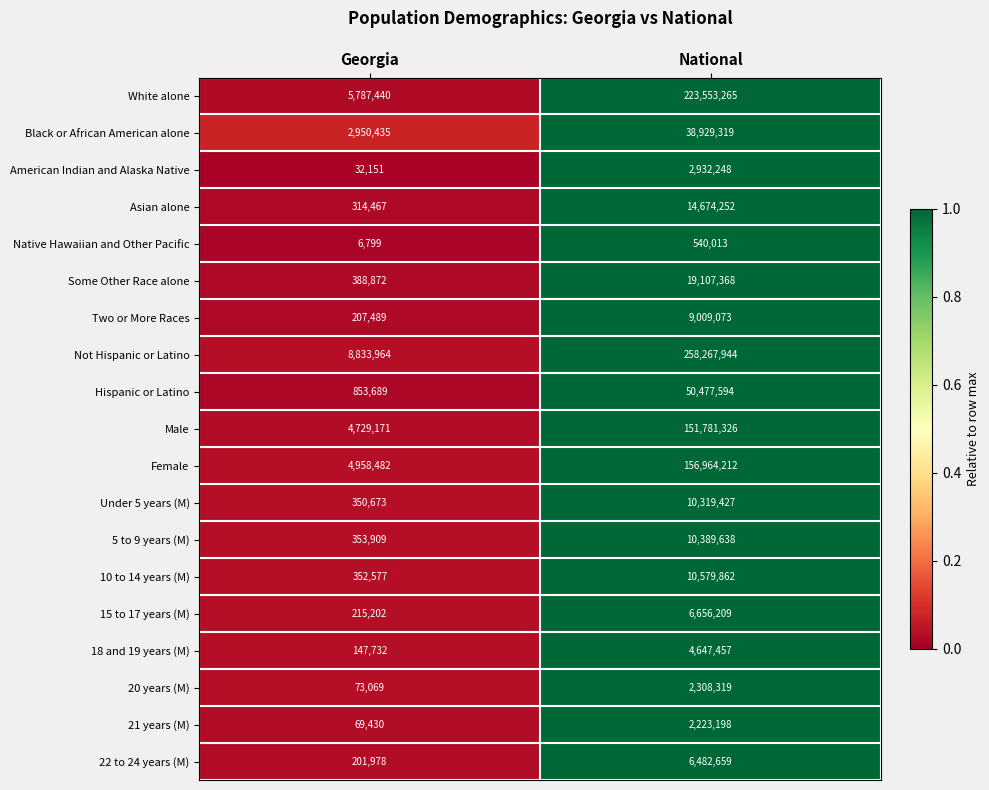

The value of American Indian and Alaska Native at Georgia is 51317. True or false?

False